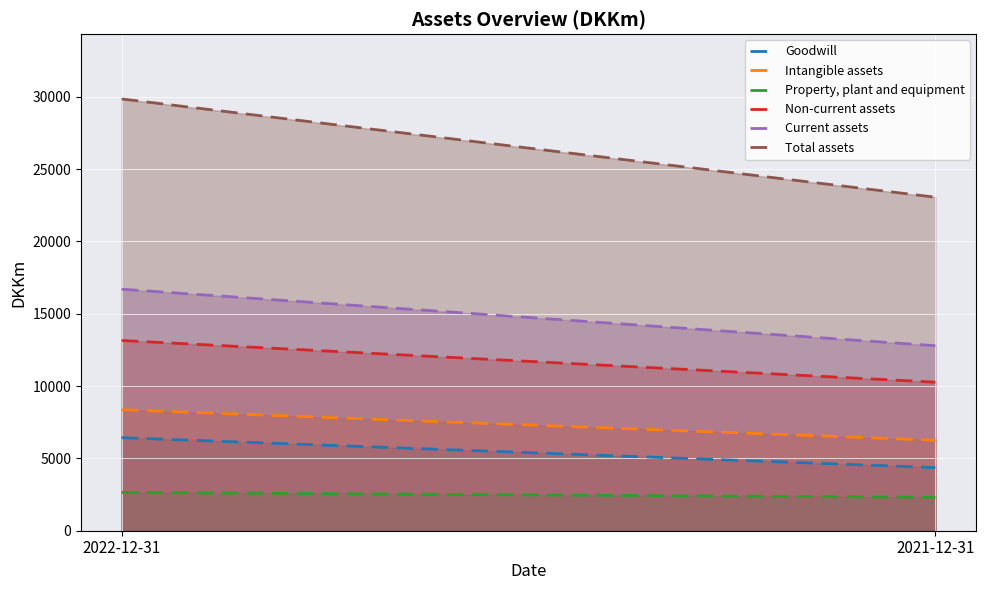

Rank the categories by Total assets value from lowest to highest.

2021-12-31, 2022-12-31